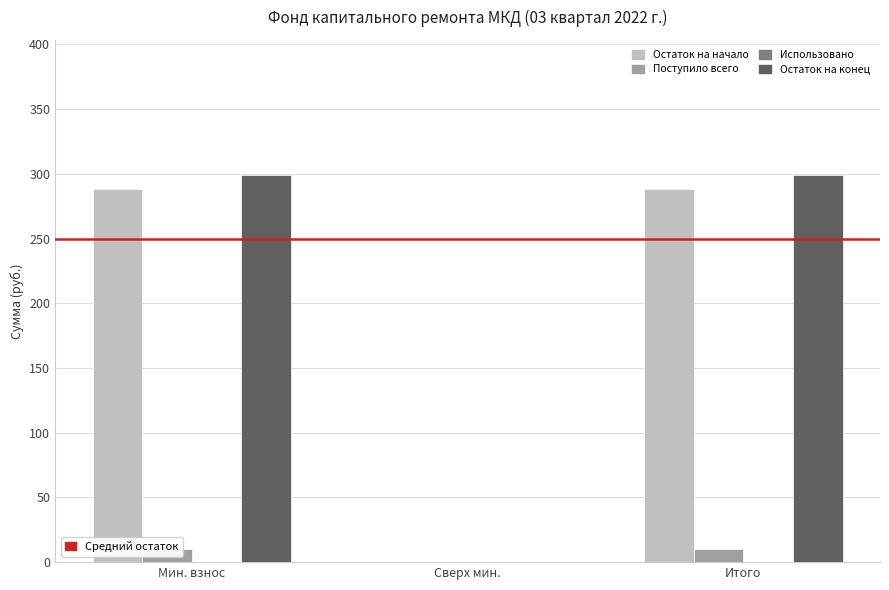

What position from the left is Итого?

3